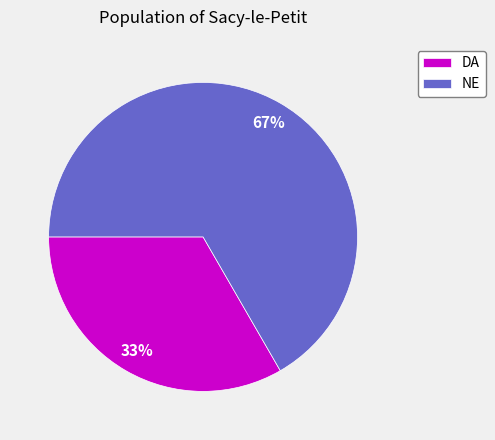

What is the ratio of the value at DA to the value at NE?

0.5